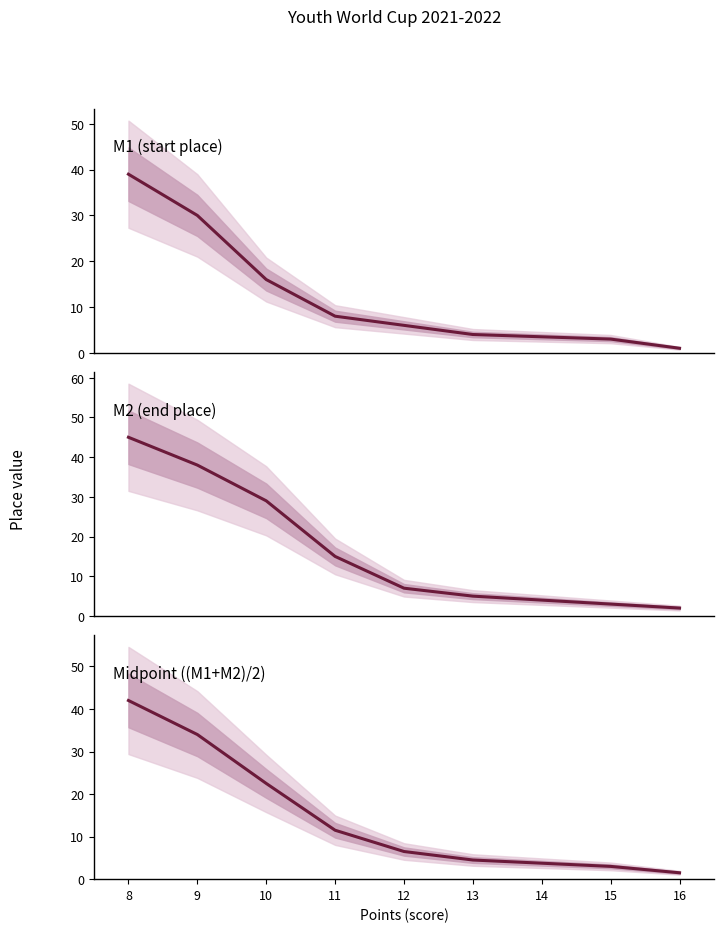

List the series in order of their overall mean, highest first.

M2 (end place), Midpoint ((M1+M2)/2), M1 (start place)